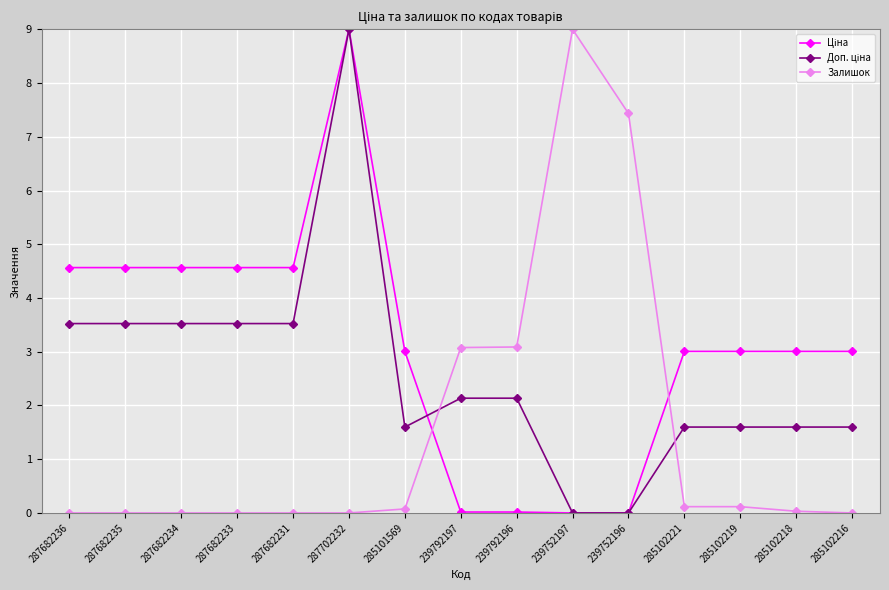

Is it true that Залишок equals 7.4 at 239752196?

True